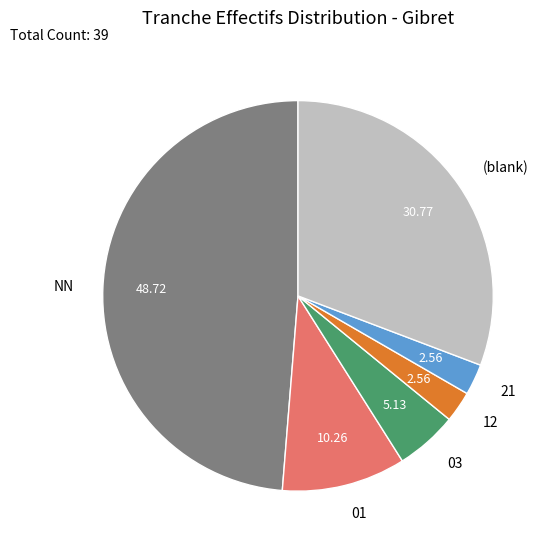

Is the sum of NN and 21 greater than half?

Yes